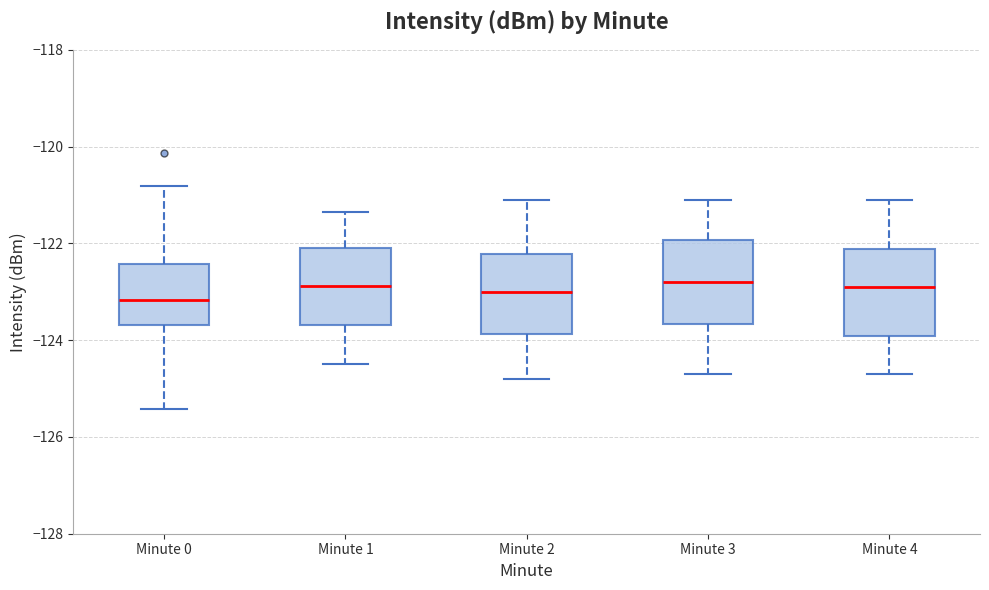

Reading left to right, transcribe this box plot: for each box, give where its median line is, the range the box spans, and where its two whiskers end, as read against the y-axis. The values are not printed on the chart, so give them approximately, as read against the axis.

Minute 0: median -123.2, box -123.6 to -122.4, whiskers -125.4 to -120.8
Minute 1: median -122.8, box -123.6 to -122.0, whiskers -124.4 to -121.4
Minute 2: median -123.0, box -123.8 to -122.2, whiskers -124.8 to -121.0
Minute 3: median -122.8, box -123.6 to -122.0, whiskers -124.6 to -121.0
Minute 4: median -122.8, box -124.0 to -122.2, whiskers -124.6 to -121.0